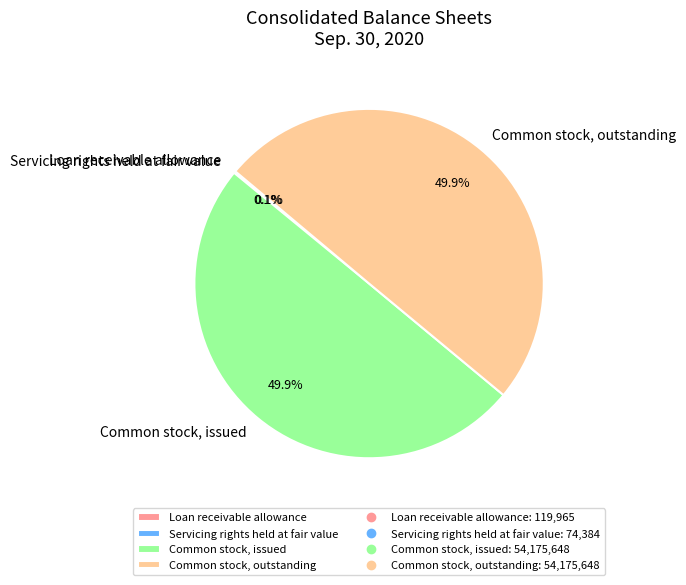

How much of the chart is everything except Common stock, issued?

50.1%